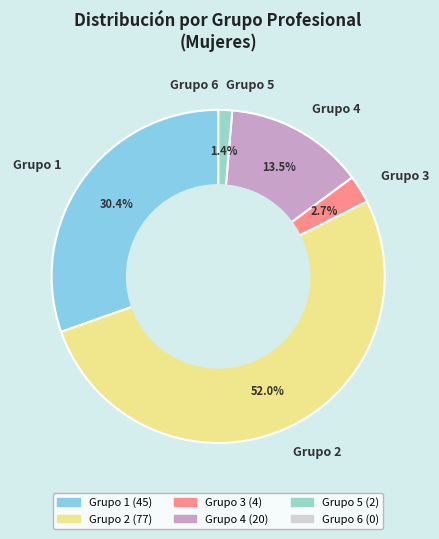

Combined, what portion of the pie is Grupo 1 and Grupo 4?

43.9%